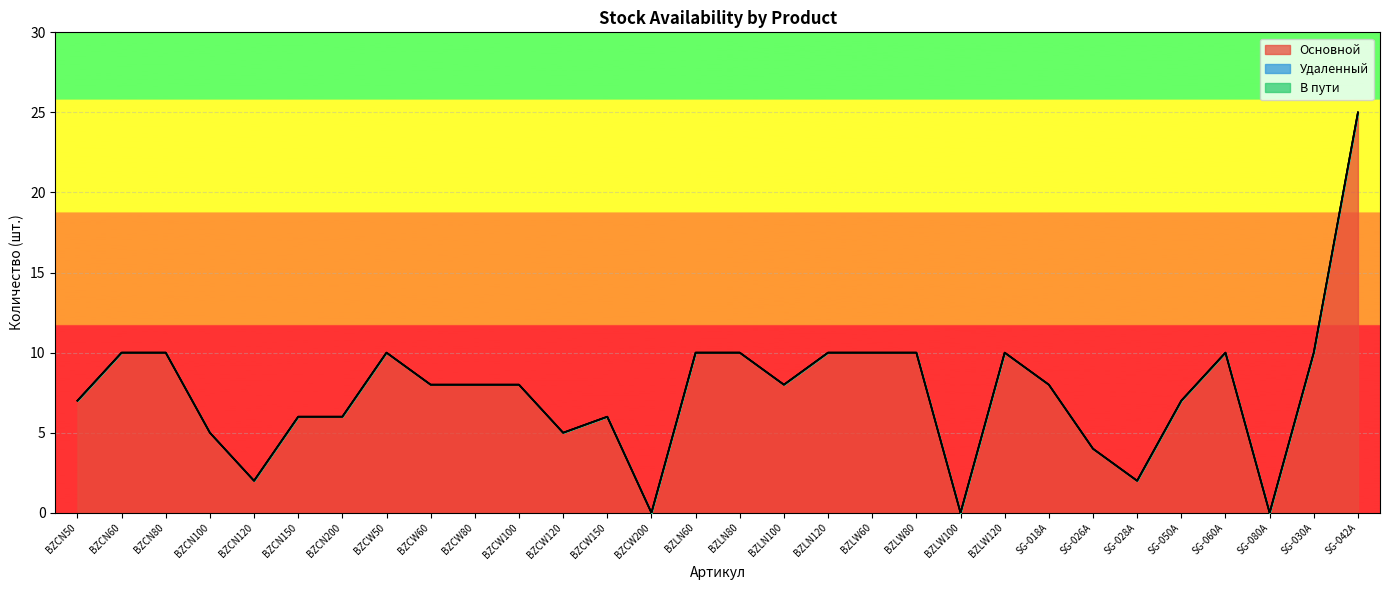

What is the difference between the highest and lowest values at SG-060A?

10